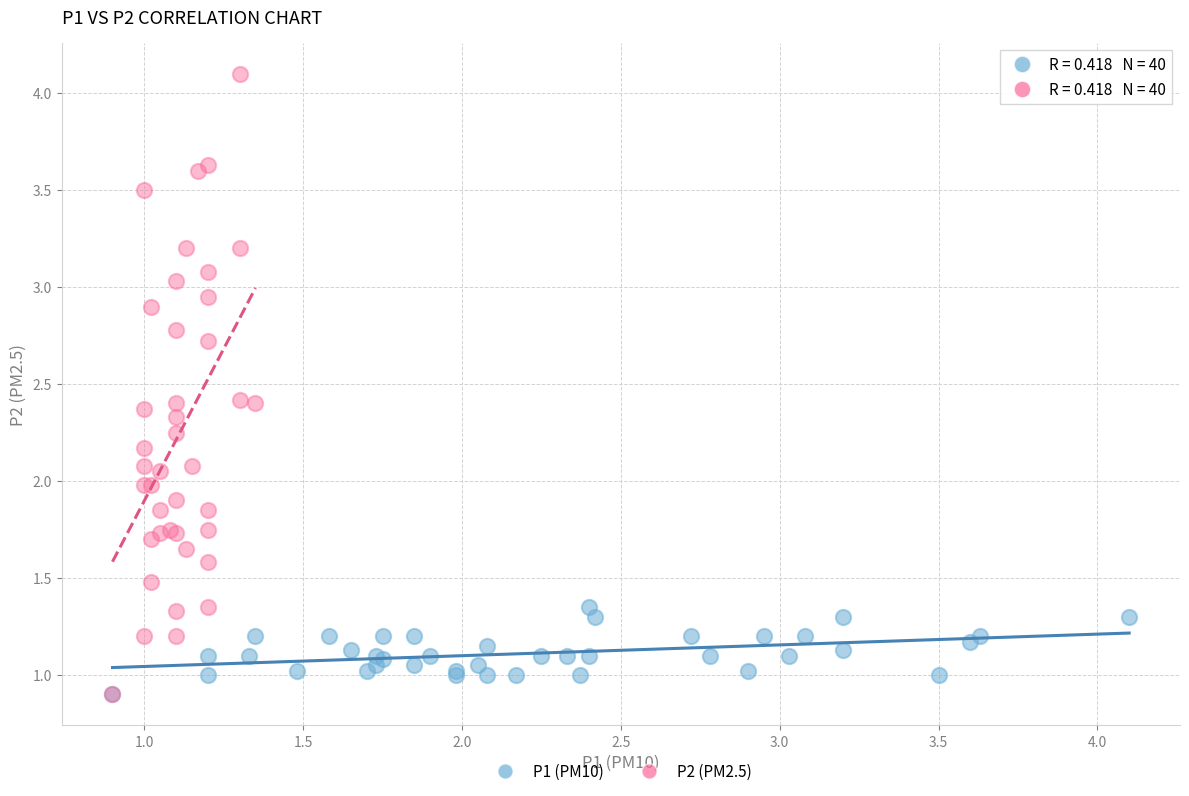

Which series has the widest spread of Y values?

P2 (PM2.5)